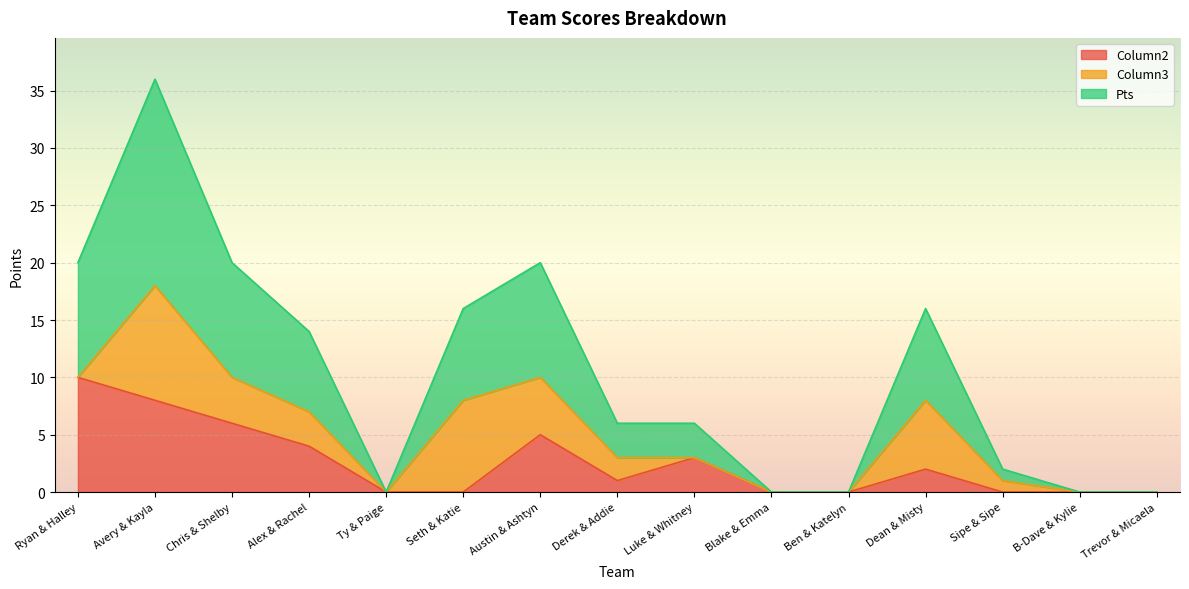

Which category has the highest value in the Column2 series?

Ryan & Halley